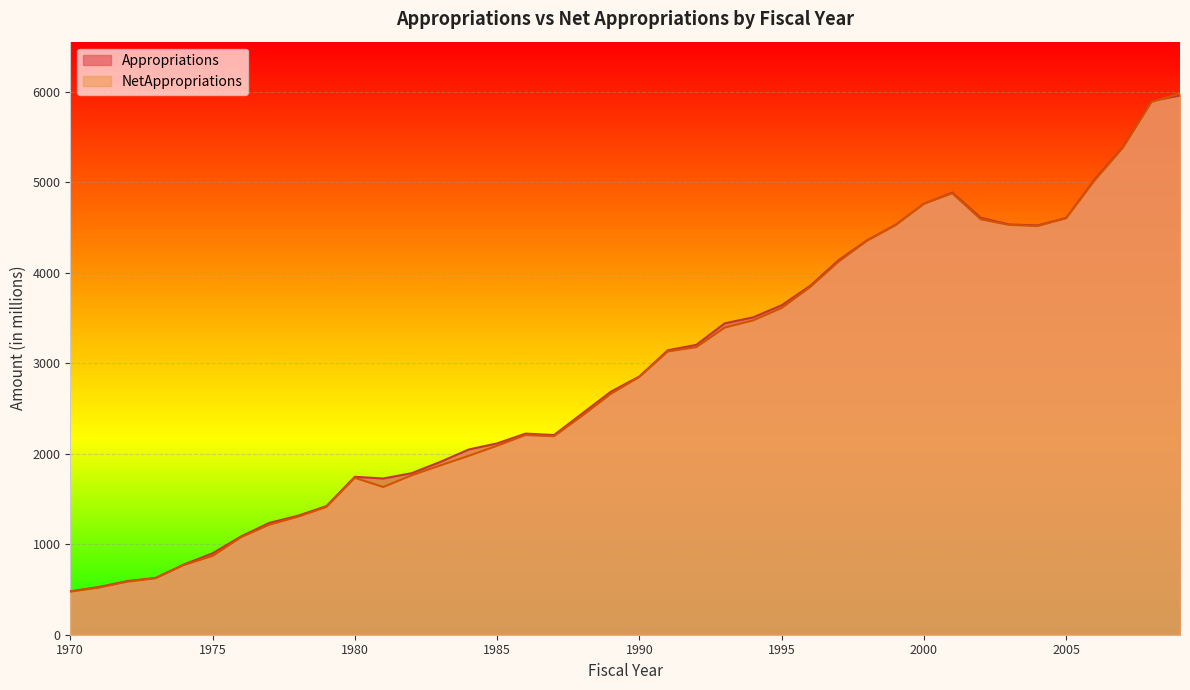

Reading left to right, what are all the values shown in this chart?

Appropriations: 1970=479.8	1971=527.2	1972=592.3	1973=628.1	1974=777.2	1975=899.6	1976=1086.0	1977=1236.7	1978=1314.7	1979=1421.0	1980=1745.6	1981=1726.6	1982=1785.7	1983=1909.8	1984=2046.9	1985=2114.8	1986=2222.8	1987=2206.8	1988=2447.0	1989=2686.2	1990=2854.6	1991=3143.9	1992=3203.8	1993=3441.5	1994=3508.1	1995=3641.4	1996=3855.4	1997=4138.9	1998=4359.2	1999=4529.4	2000=4763.6	2001=4886.9	2002=4607.5	2003=4534.4	2004=4524.4	2005=4606.2	2006=5031.7	2007=5392.9	2008=5898.4	2009=5959.0
NetAppropriations: 1970=476.3	1971=520.7	1972=585.5	1973=625.1	1974=771.4	1975=870.8	1976=1077.1	1977=1216.9	1978=1304.2	1979=1411.9	1980=1734.3	1981=1632.4	1982=1762.6	1983=1870.9	1984=1976.6	1985=2088.6	1986=2207.0	1987=2193.7	1988=2422.2	1989=2662.8	1990=2849.4	1991=3130.6	1992=3178.5	1993=3394.3	1994=3474.1	1995=3611.2	1996=3841.8	1997=4122.7	1998=4353.8	1999=4525.8	2000=4763.3	2001=4878.1	2002=4590.8	2003=4529.0	2004=4517.4	2005=4603.3	2006=5020.5	2007=5384.7	2008=5888.0	2009=5984.0